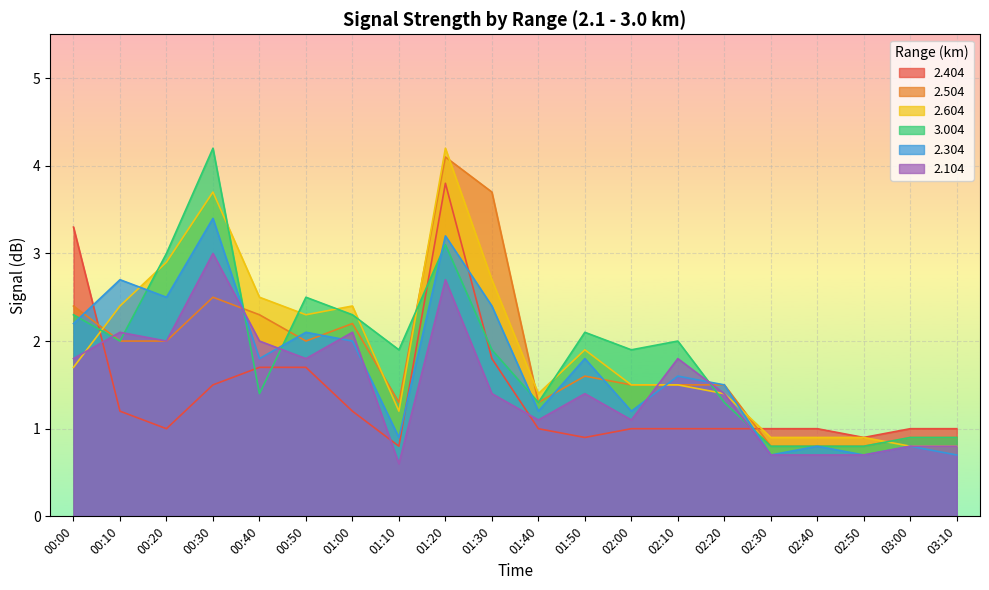

In 3.004, how many points are higher than both neighbors (excluding endpoints)?

5